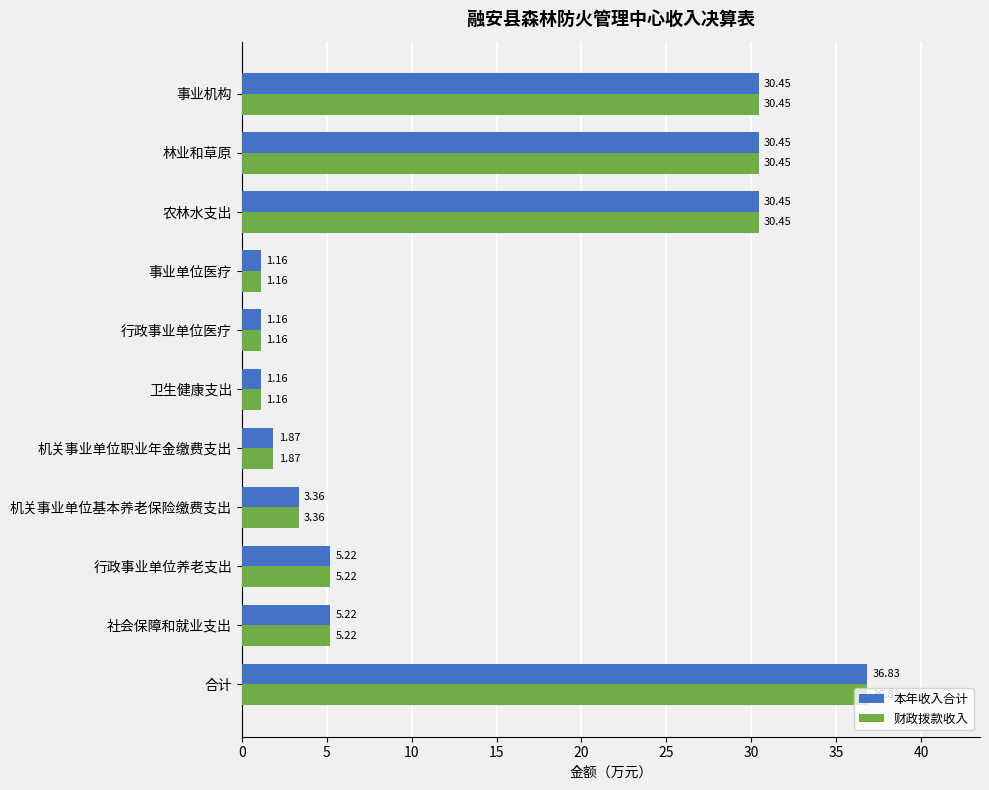

What is the difference between the 财政拨款收入 values at 机关事业单位基本养老保险缴费支出 and 农林水支出?

27.1